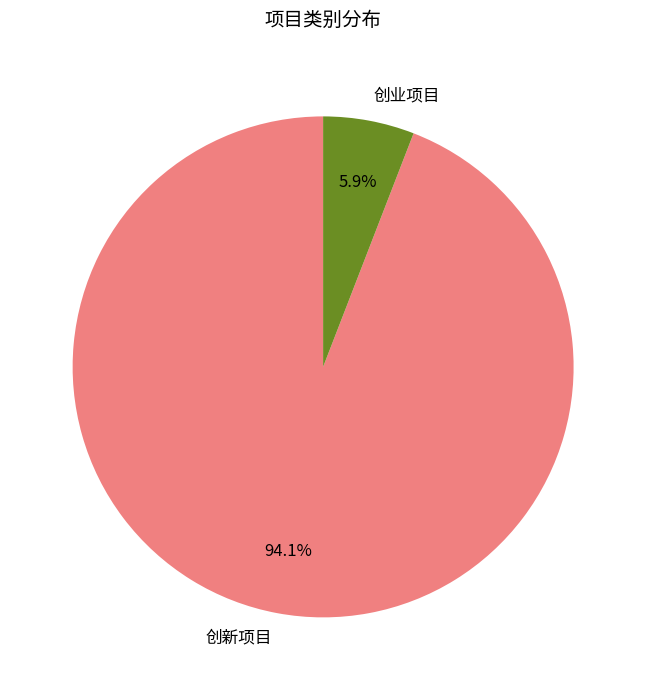

Rank the categories by value from lowest to highest.

创业项目, 创新项目